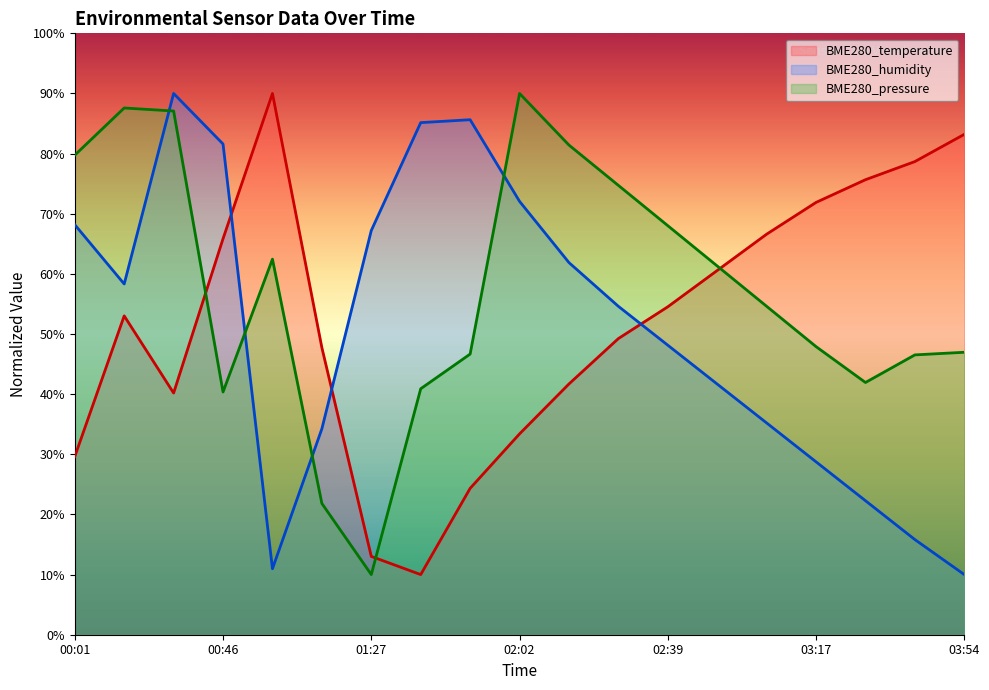

At 03:04, list the series in order from smallest to largest.

BME280_humidity, BME280_pressure_norm, BME280_temperature